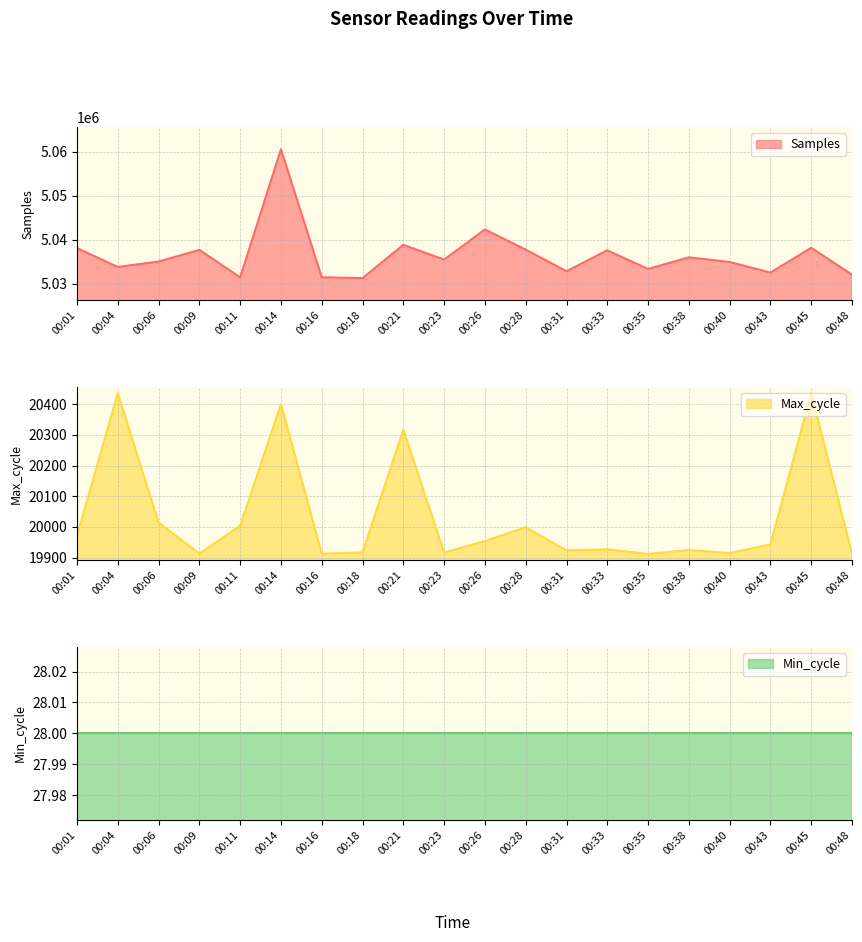

How many values in the Max_cycle series exceed 19943?

9